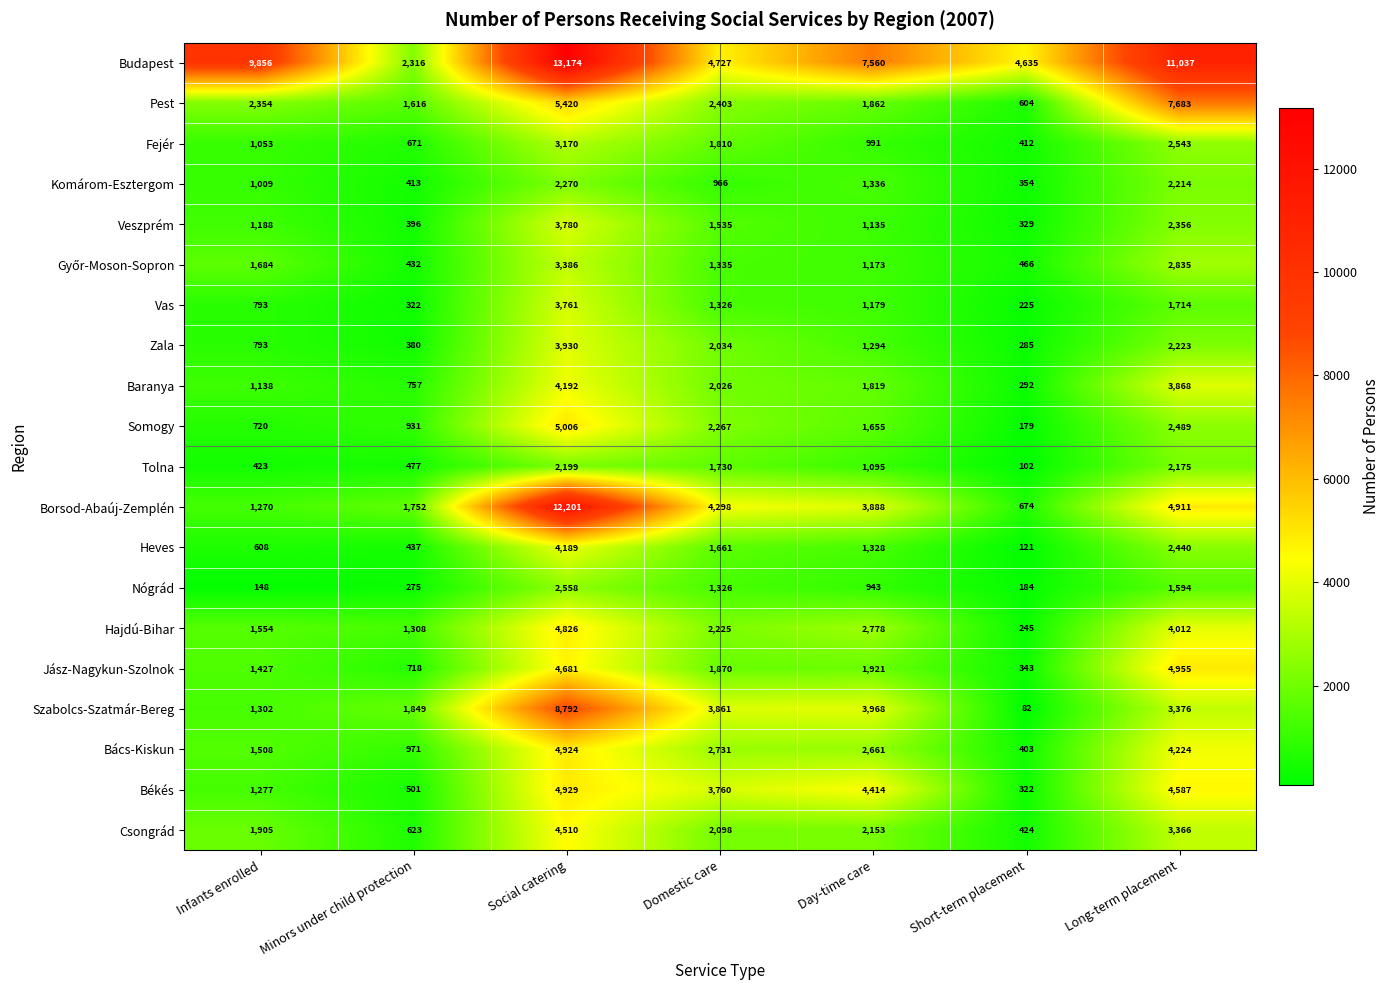

Count the number of data series in this chart.

20